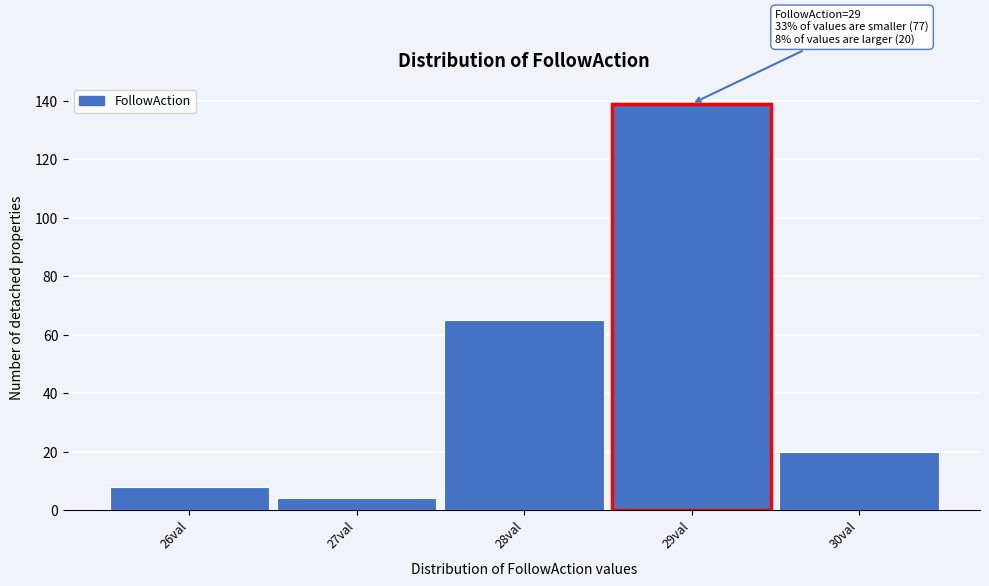

Over which range of the x-axis is the bar tallest?

28.5 to 29.5